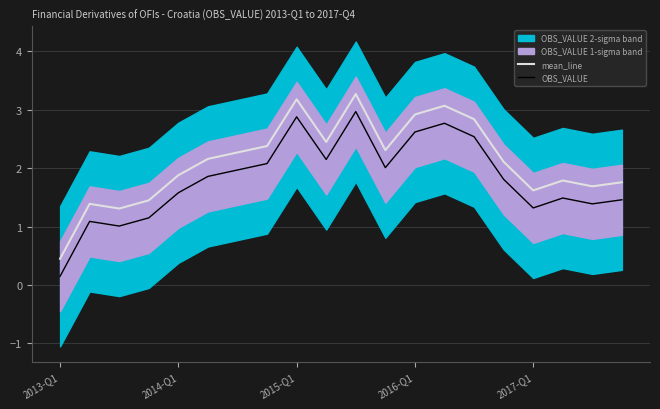

The value of OBS_VALUE at 18 is 1.4. True or false?

True